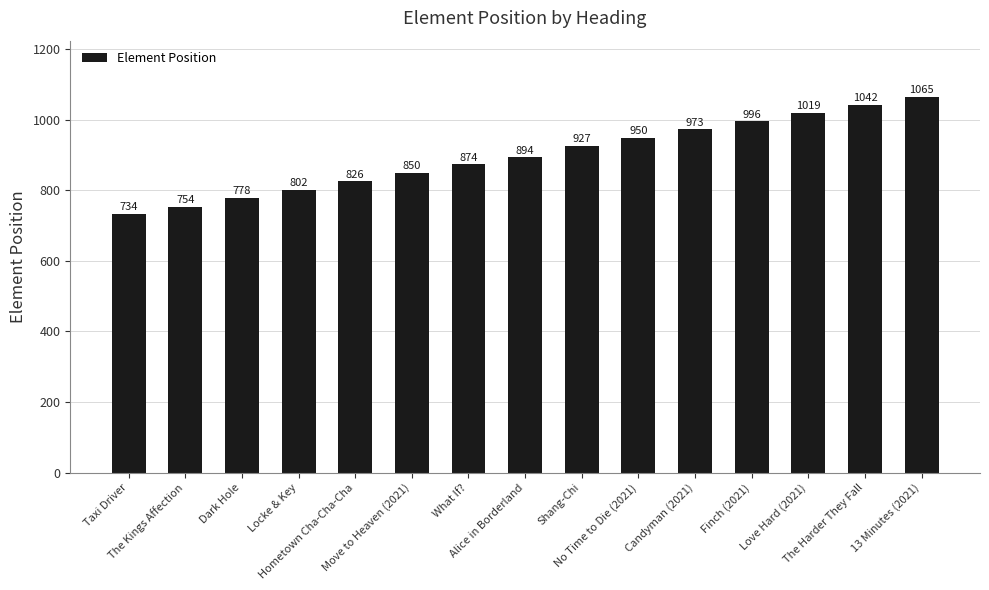

Reading right to left, extract all data points from this chart.

13 Minutes (2021)=1065	The Harder They Fall=1042	Love Hard (2021)=1019	Finch (2021)=996	Candyman (2021)=973	No Time to Die (2021)=950	Shang-Chi=927	Alice in Borderland=894	What If?=874	Move to Heaven (2021)=850	Hometown Cha-Cha-Cha=826	Locke & Key=802	Dark Hole=778	The Kings Affection=754	Taxi Driver=734